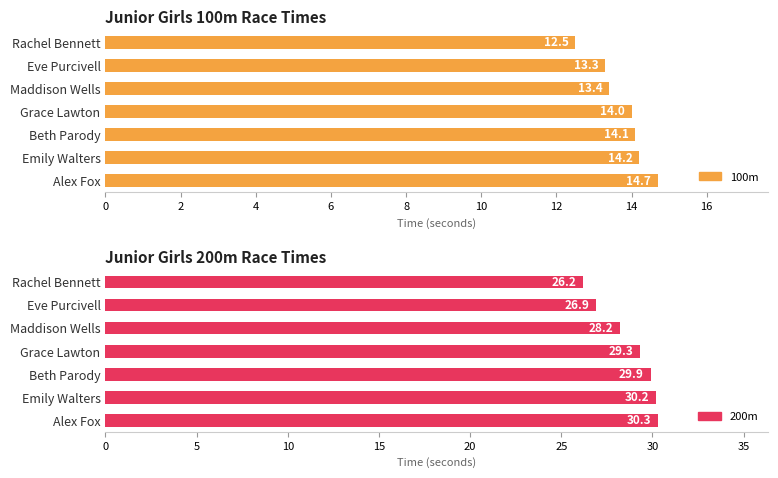

What is the average value of the 200m series?

28.7